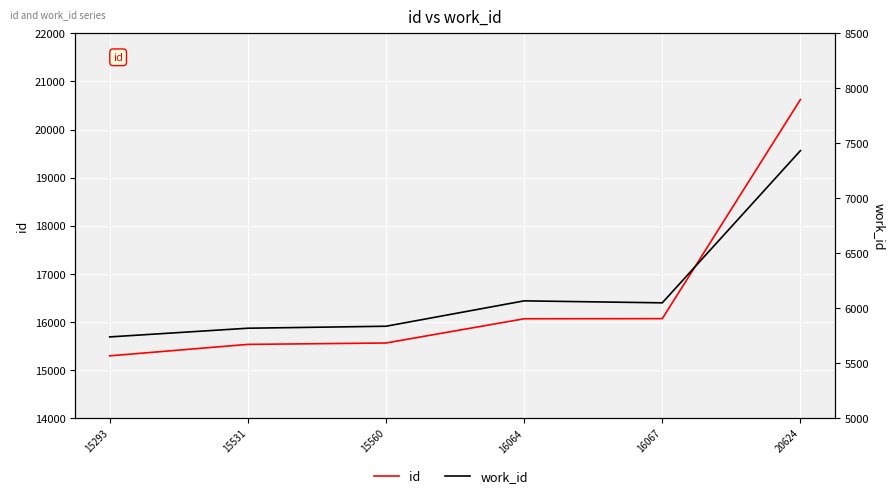

How many values in the id series exceed 16064?

2